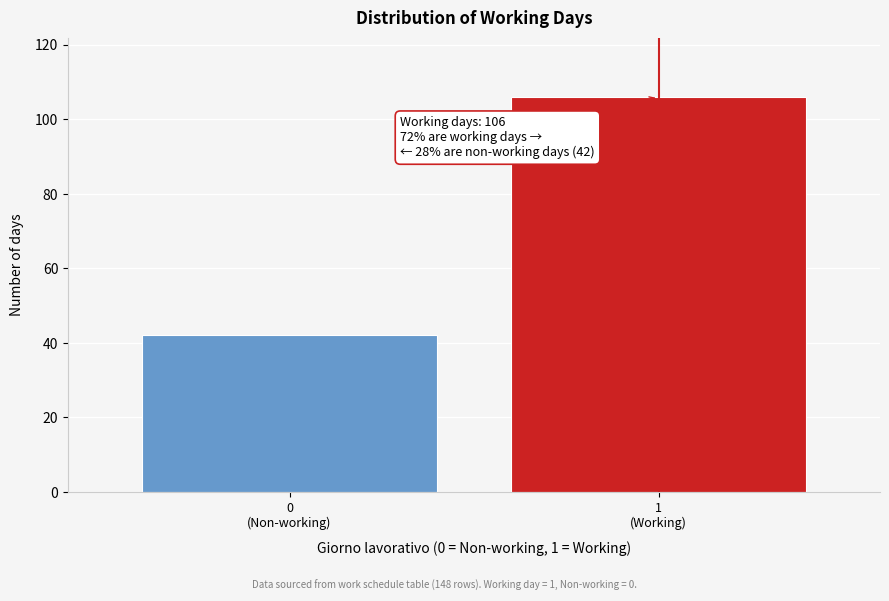

Reading right to left, extract all data points from this chart.

106	42